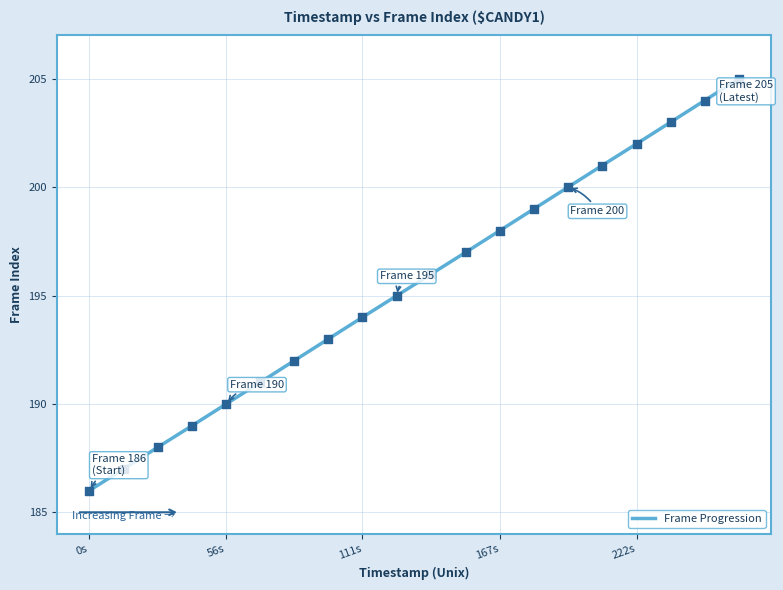

What is the smallest value displayed?

186